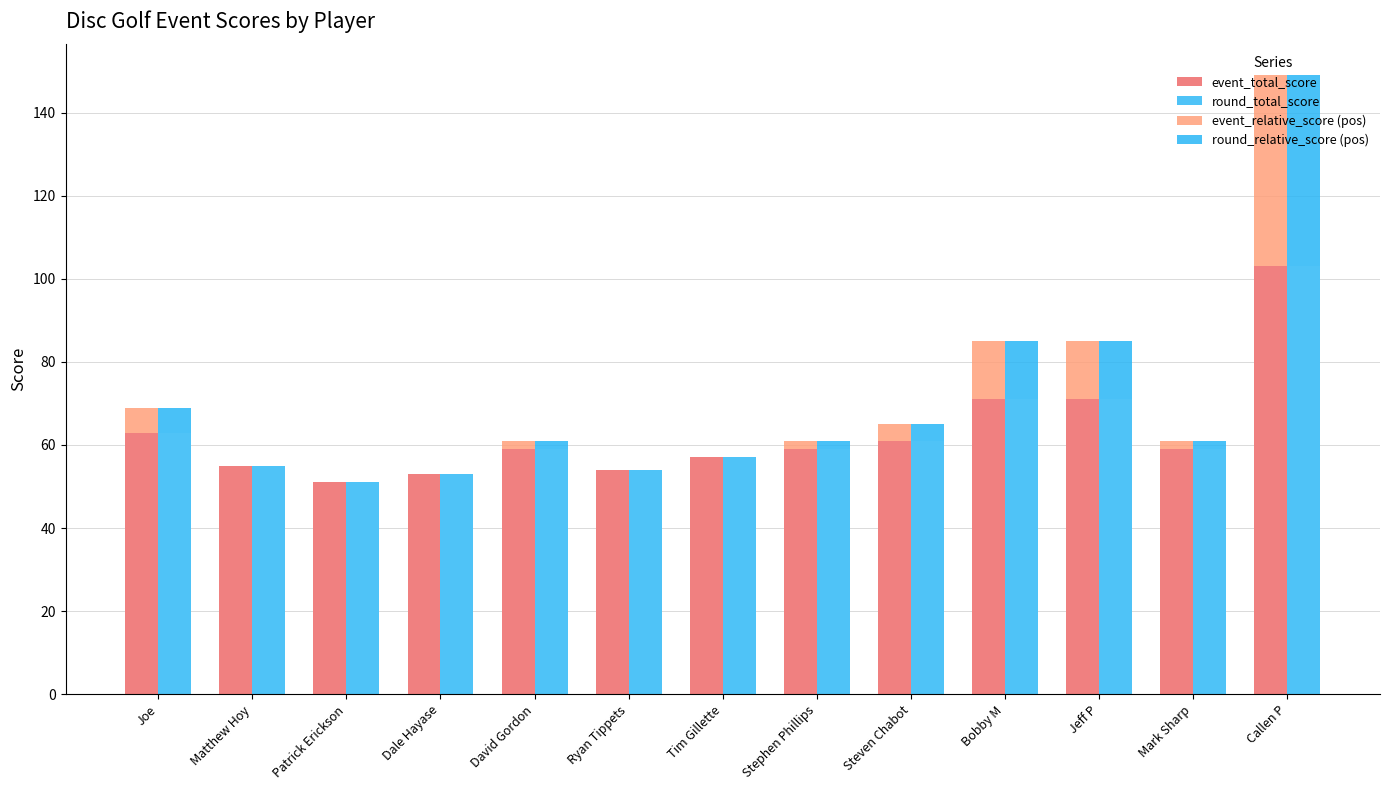

How many values in the event_relative_score (pos) series are below 2?

5